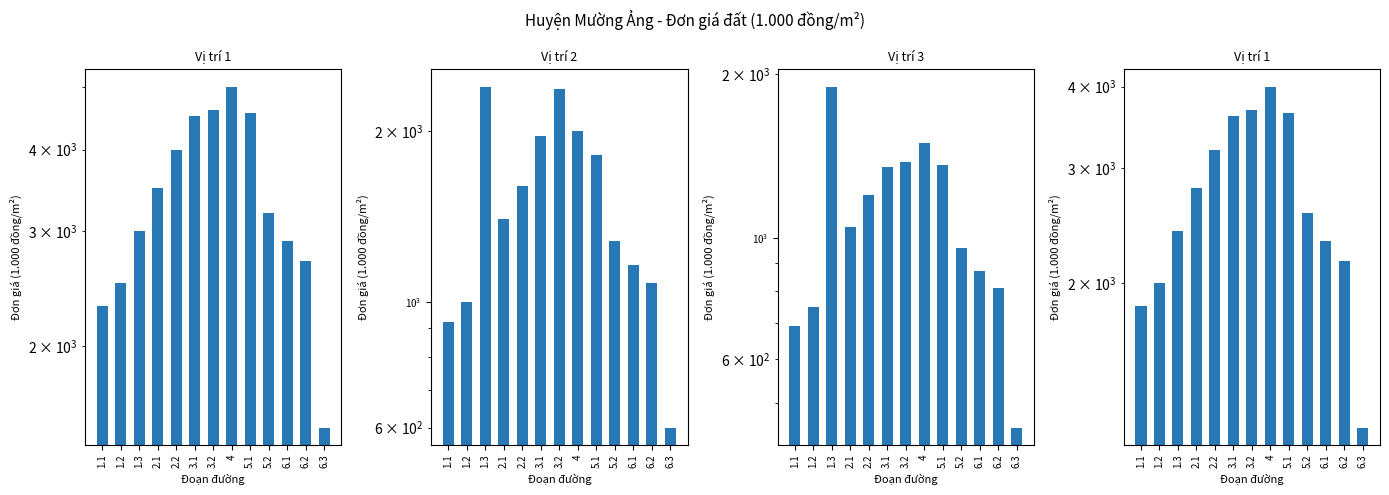

The Vị trí 3 (Đơn giá đất ở đô thị) series shows 1828 at 2.2. True or false?

False